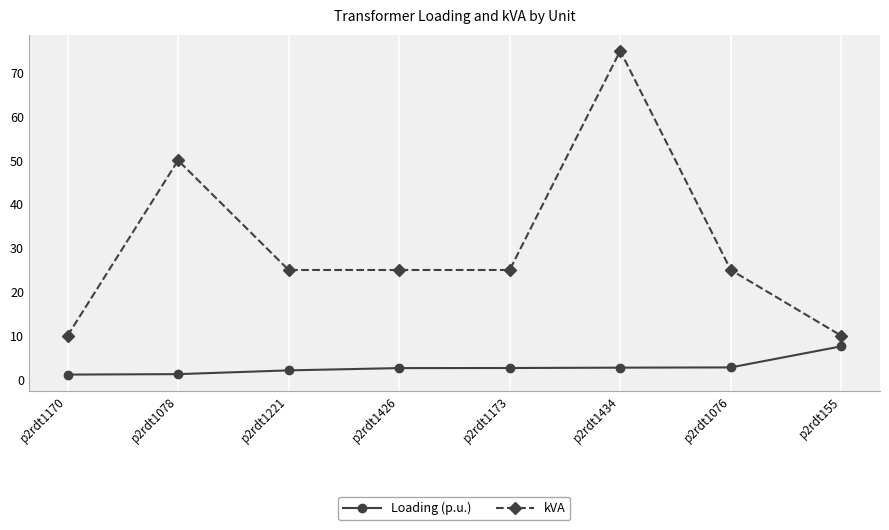

True or false: Loading (p.u.) and kVA cross at least once.

False